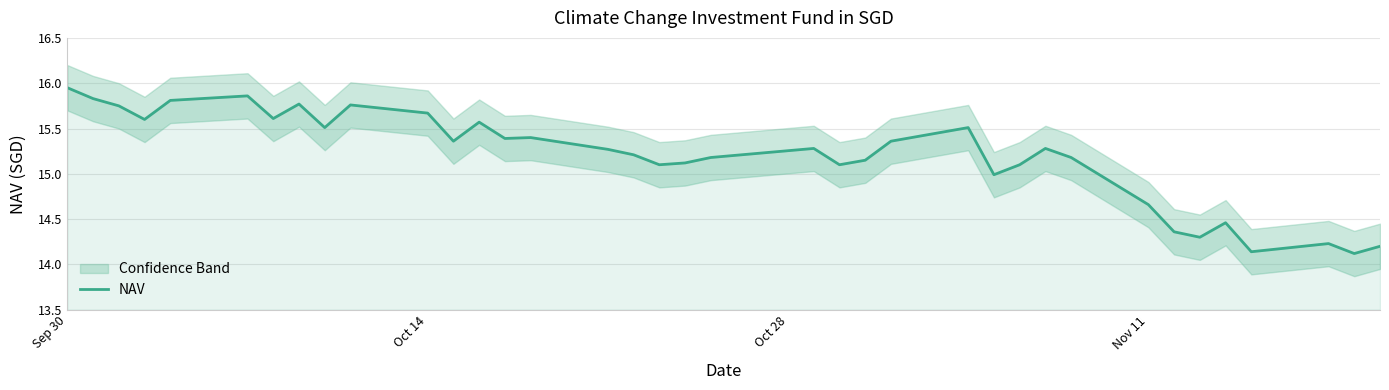

At which label does NAV reach its peak?

Sep 30